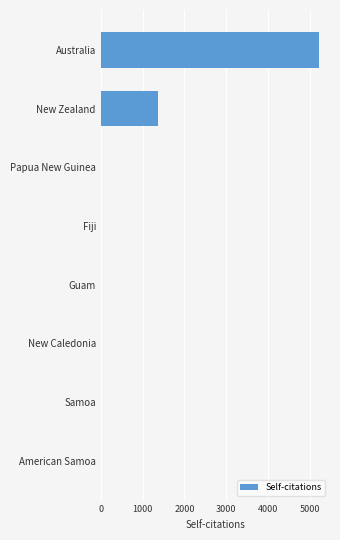

Count the number of data series in this chart.

1